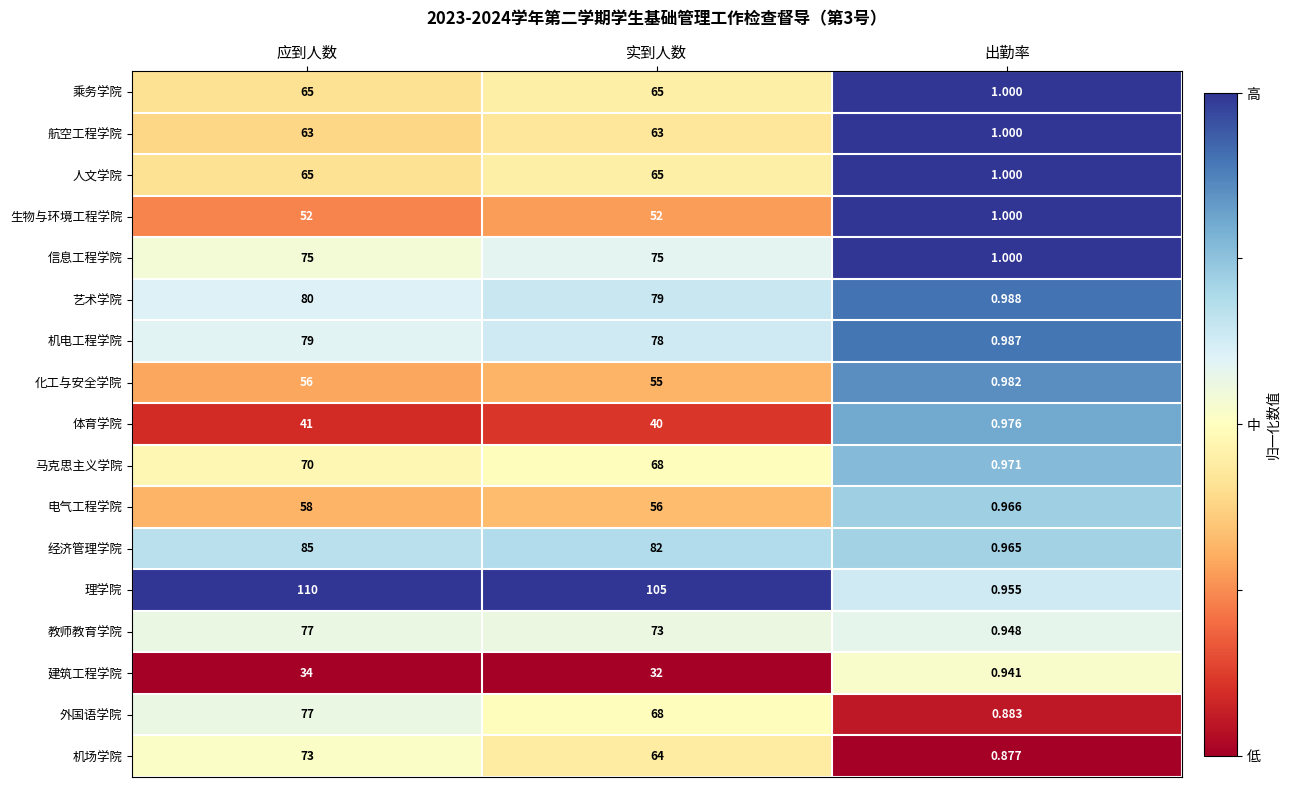

Which series has the largest total across all categories?

理学院